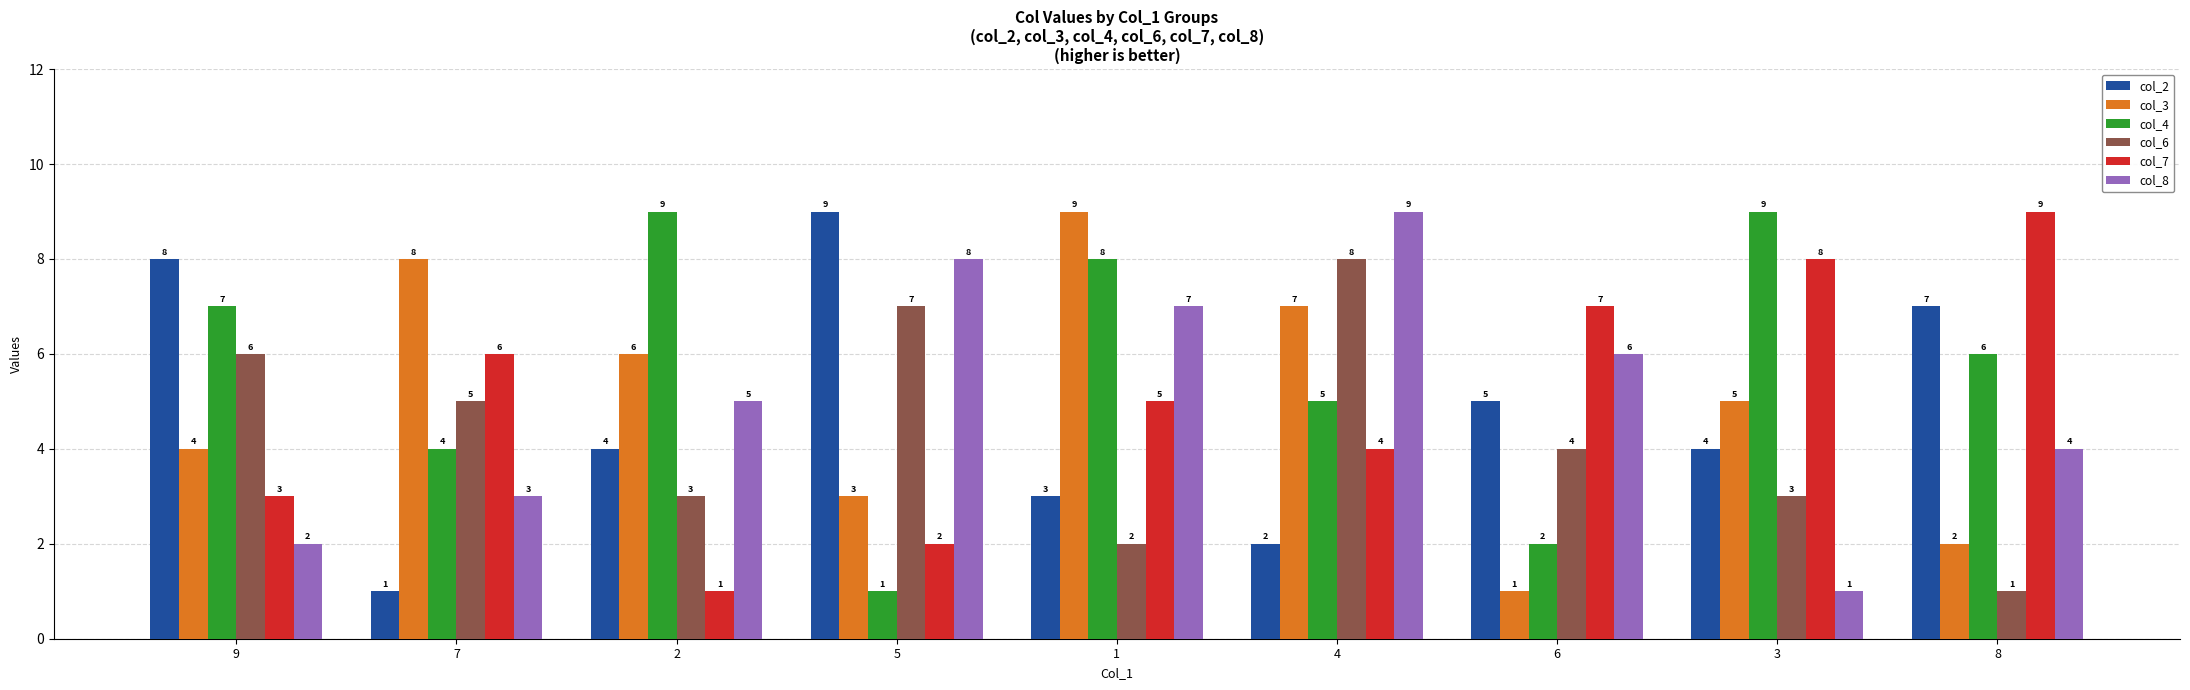

At which category is the sum across all series the highest?

4